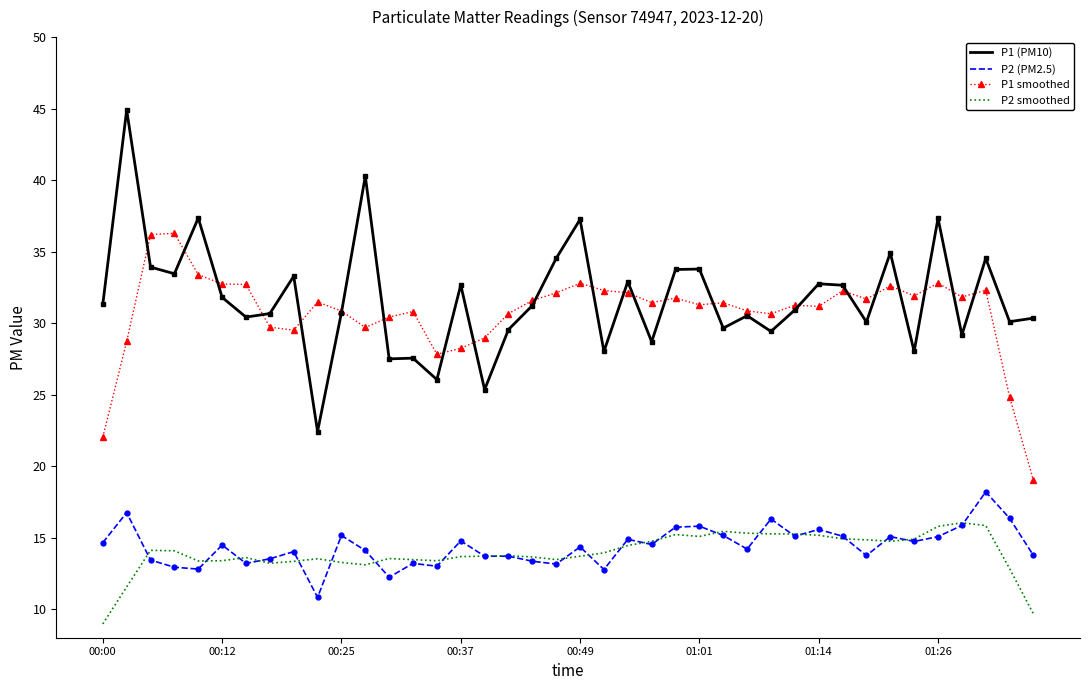

What are all the series names shown in the legend?

P1 (PM10), P2 (PM2.5), P1 smoothed, P2 smoothed